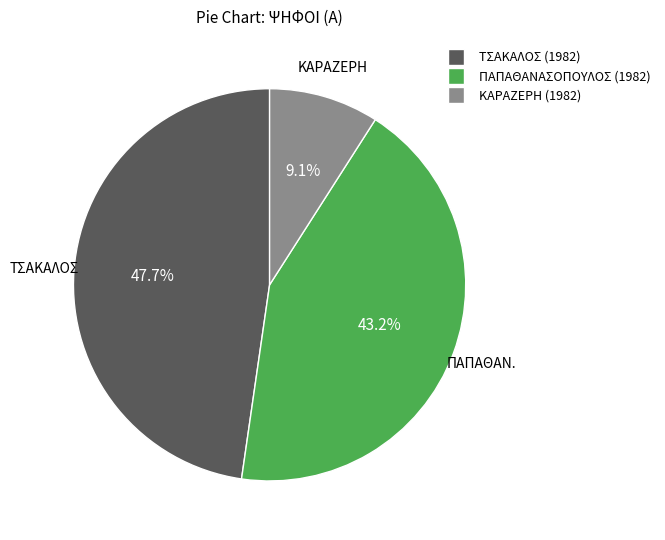

Is there a majority slice in this chart?

No